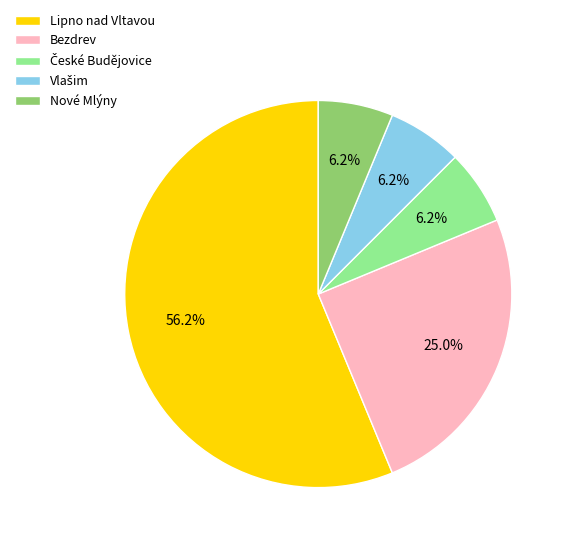

Is there a majority slice in this chart?

Yes